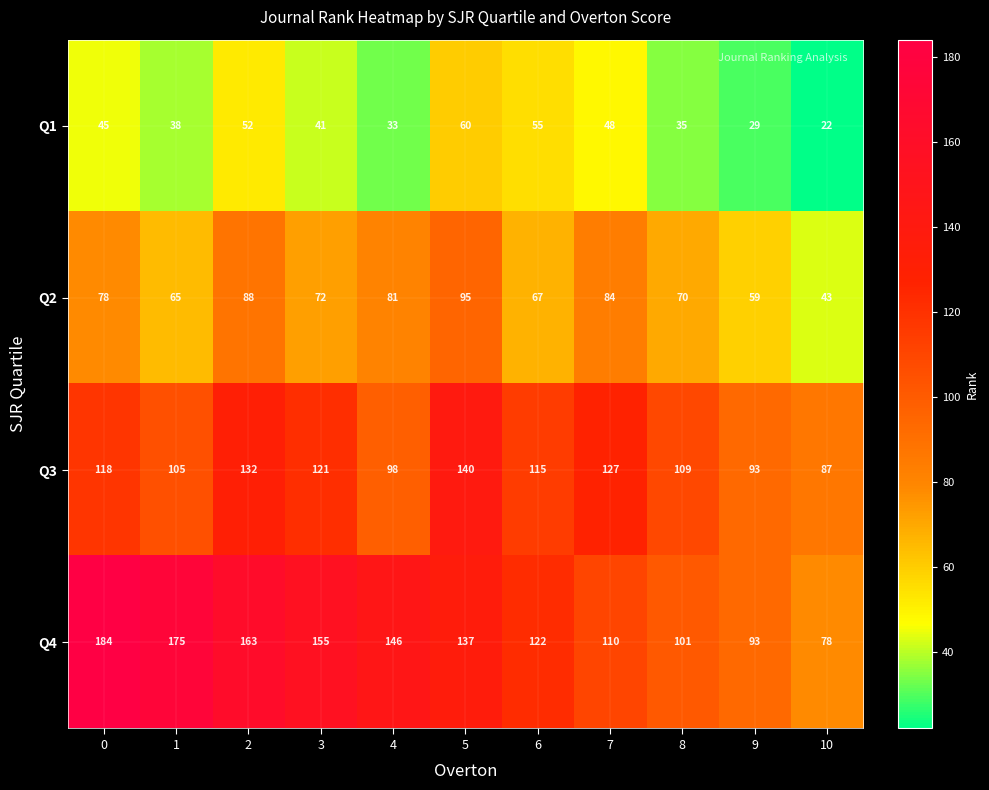

Count the number of data series in this chart.

4